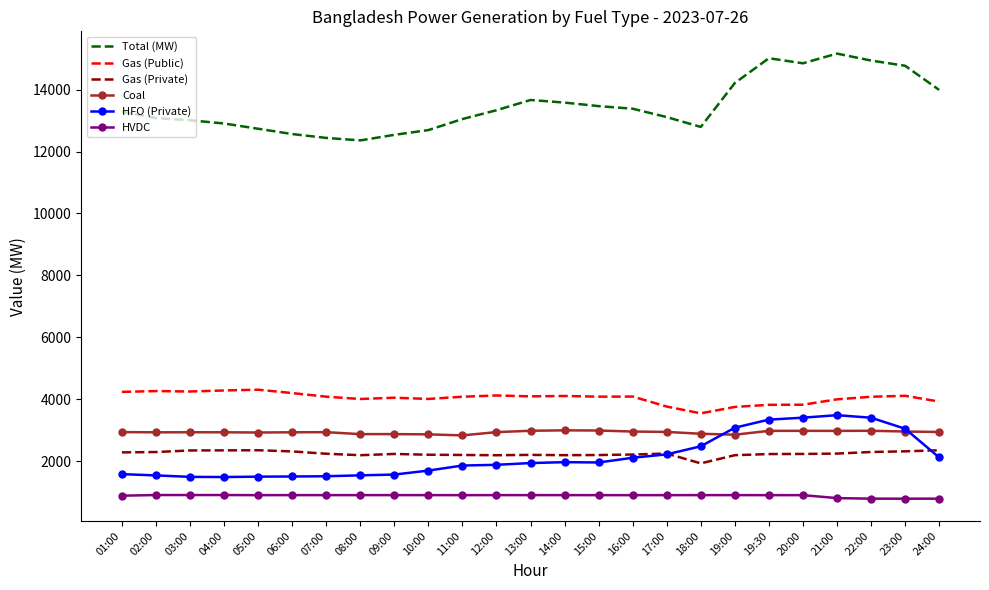

Which series has the largest range (max minus min)?

Total (MW)